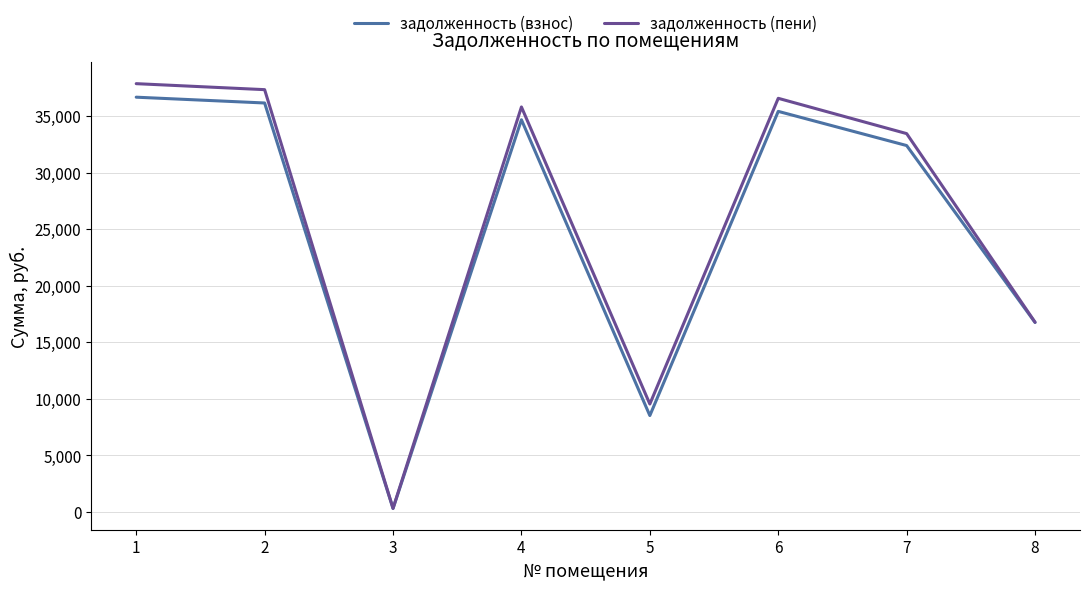

Rank the series at 6 from highest to lowest value.

задолженность (пени), задолженность (взнос)